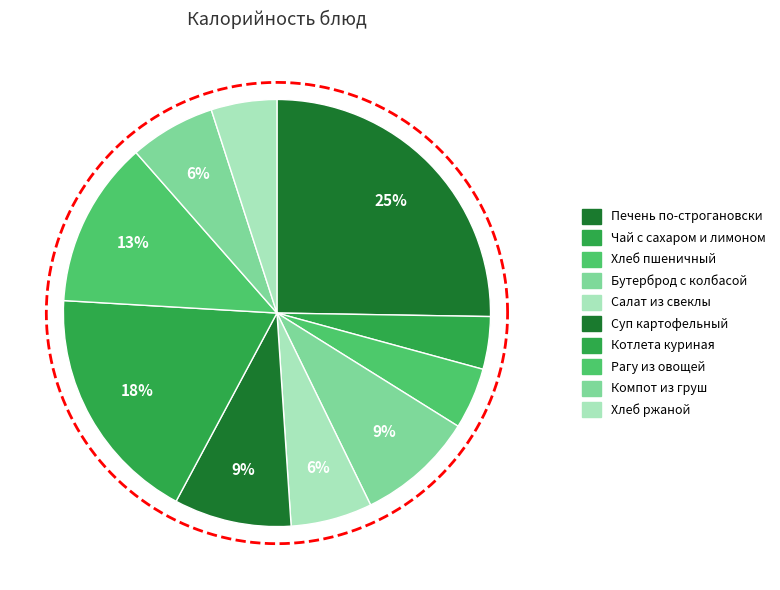

Between Рагу из овощей and Компот из груш, which is larger?

Рагу из овощей